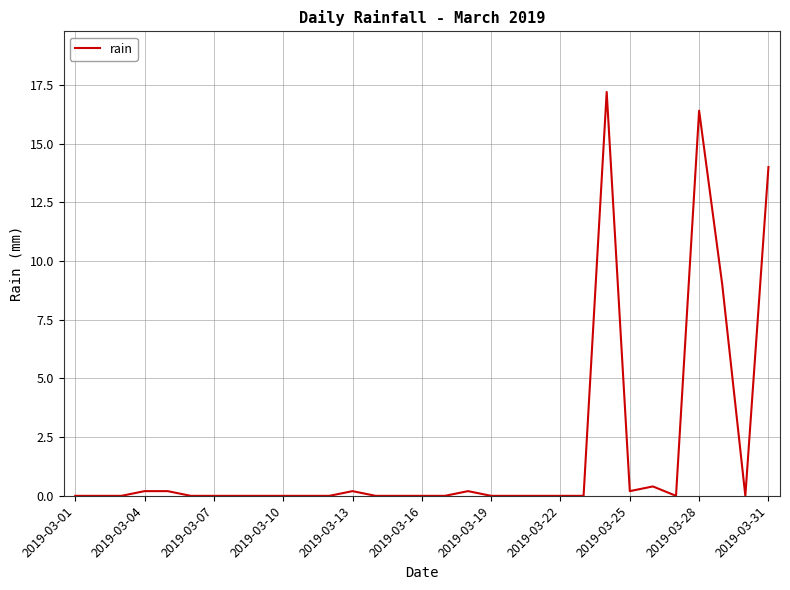

Which label corresponds to the smallest value in the chart?

2019-03-01